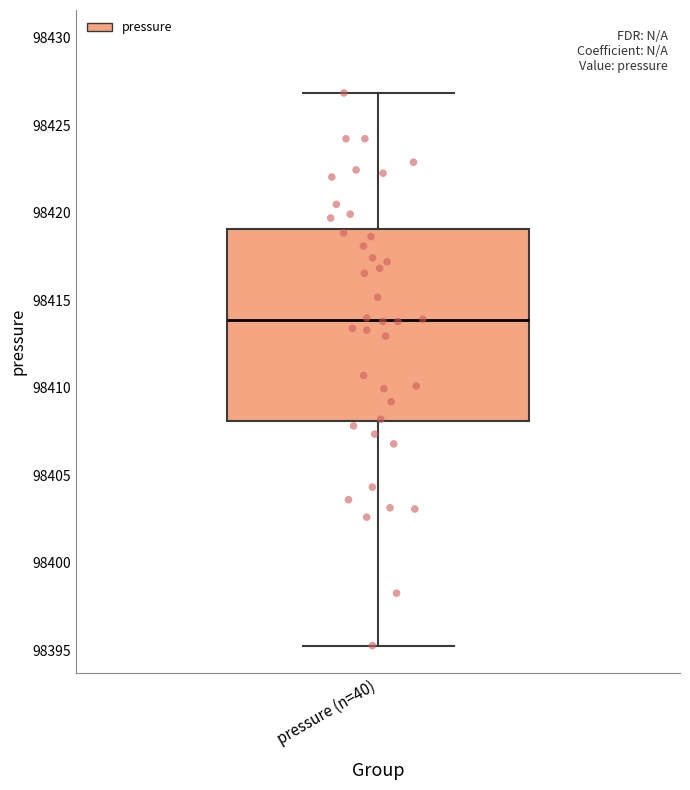

Read this box plot against the y-axis: the position of the median line, the range covered by the box, and the ends of both whiskers. The values are not printed on the chart, so give them approximately, as read against the axis.

median 98414.0, box 98408.0 to 98419.0, whiskers 98395.5 to 98427.0